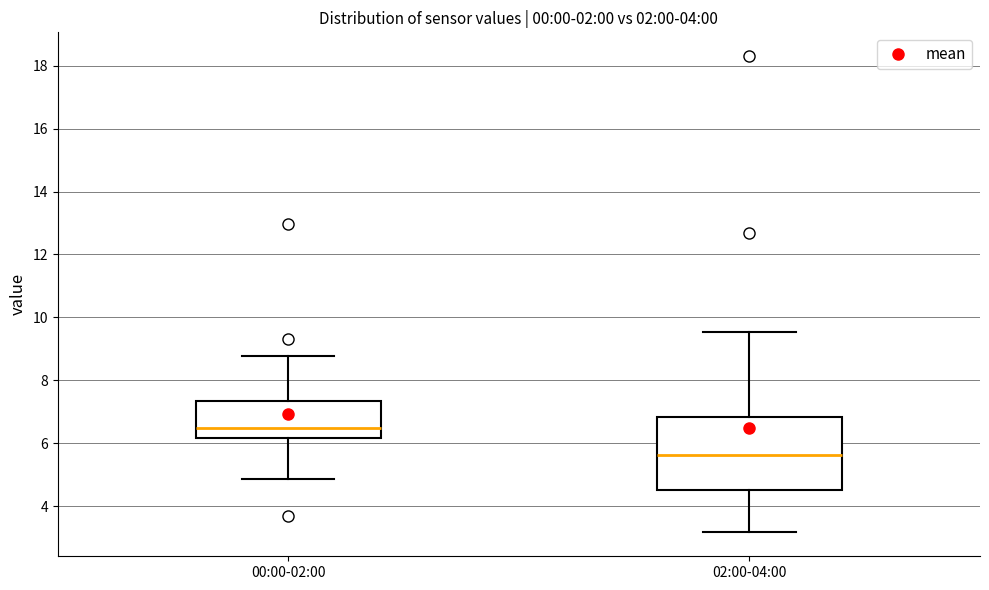

Reading left to right, transcribe this box plot: for each box, give where its median line is, the range the box spans, and where its two whiskers end, as read against the y-axis. The values are not printed on the chart, so give them approximately, as read against the axis.

00:00-02:00: median 6.4, box 6.2 to 7.4, whiskers 4.8 to 8.8
02:00-04:00: median 5.6, box 4.6 to 6.8, whiskers 3.2 to 9.6